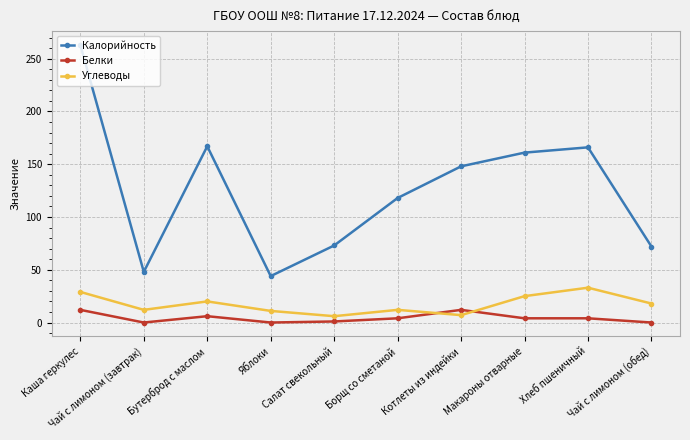

What is the difference between the Белки values at Борщ со сметаной and Салат свекольный?

3